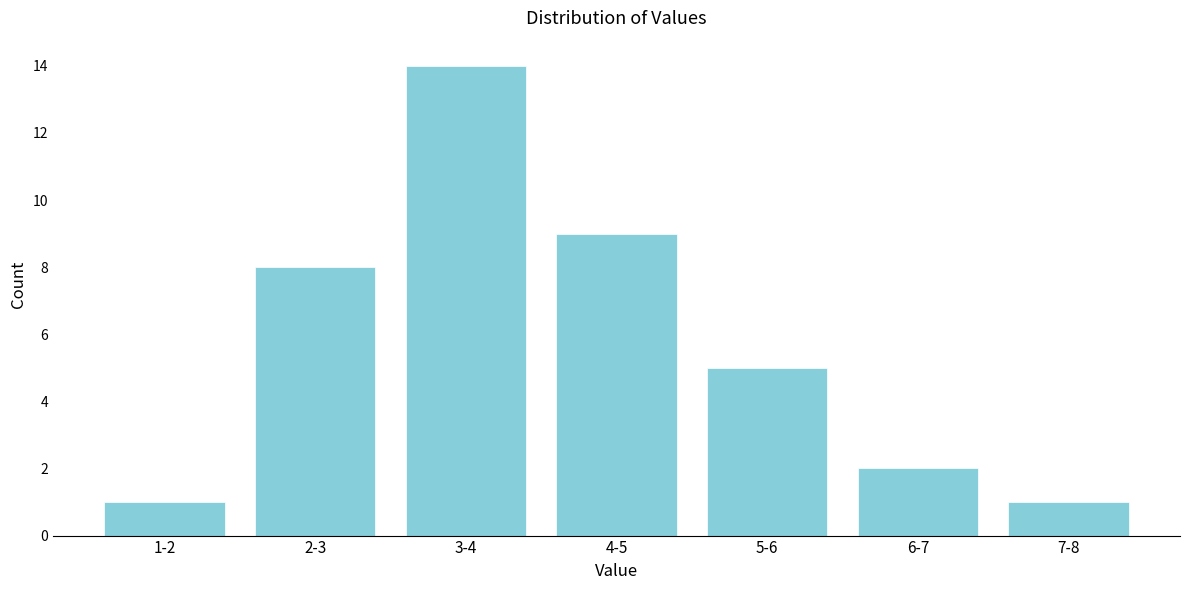

Reading right to left, transcribe all the data shown in this chart.

1	2	5	9	14	8	1